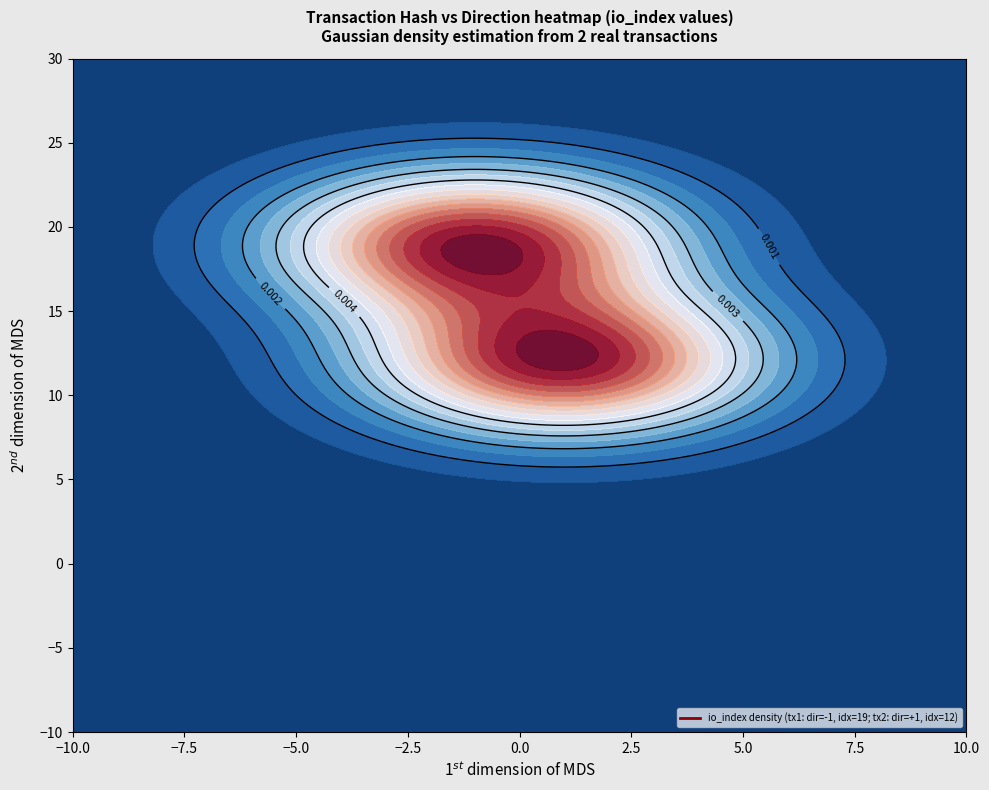

Reading right to left, transcribe all the data shown in this chart.

b9f7ad8b0e9a4444b677f92650609408510c180: 19	-1
e0f8f168ee492c44d1ec70822bf8cefe42314ad: 12	1